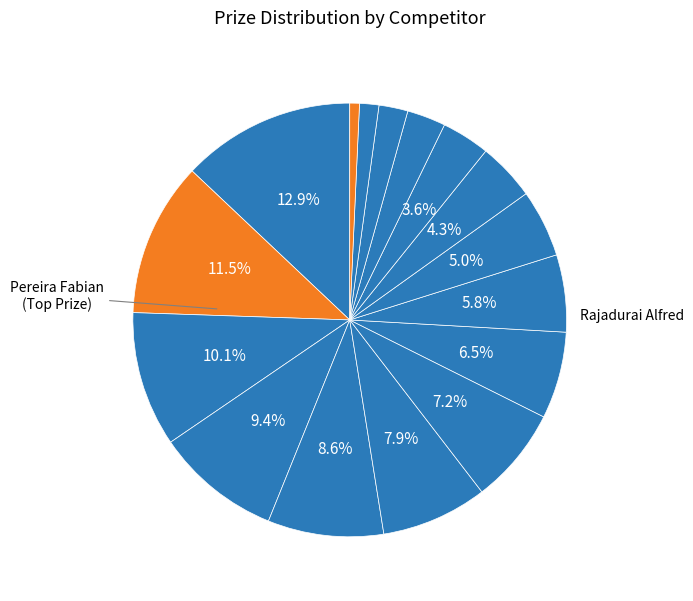

Is there any slice that represents more than half of the pie?

No